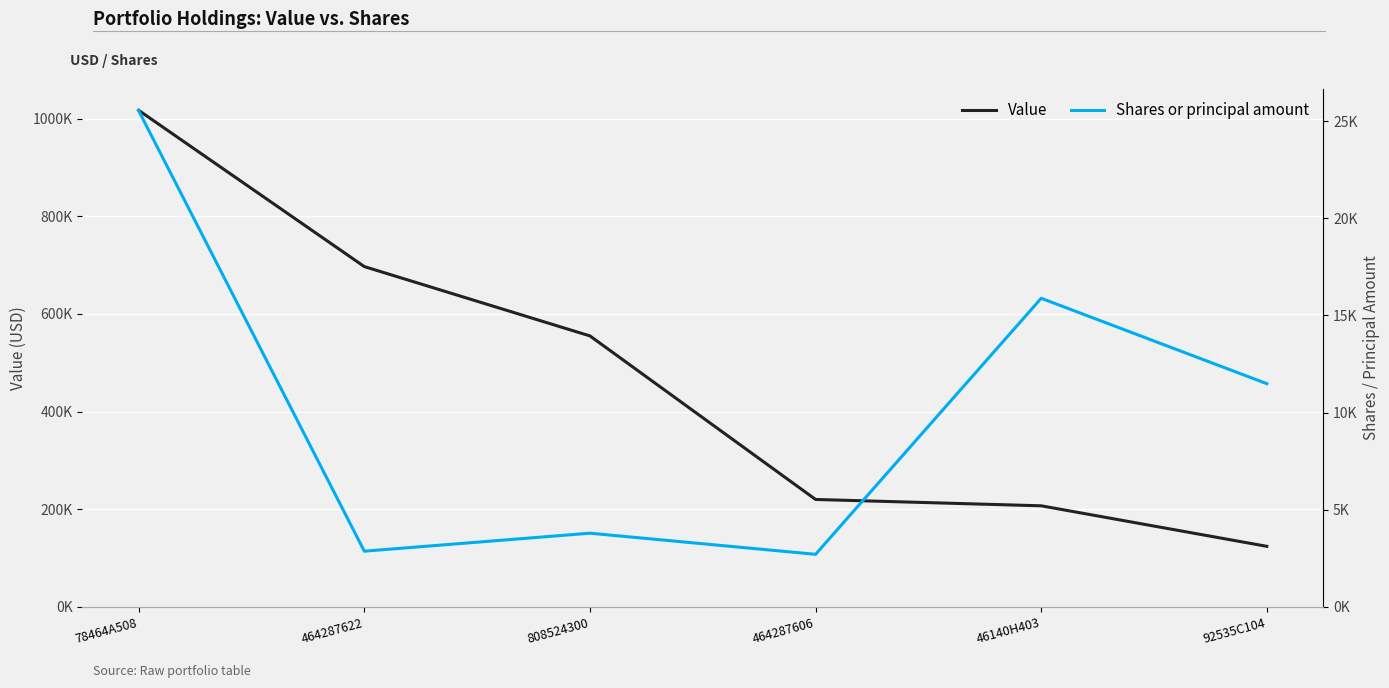

What is the difference between the maximum and minimum values in the Value series?

893000